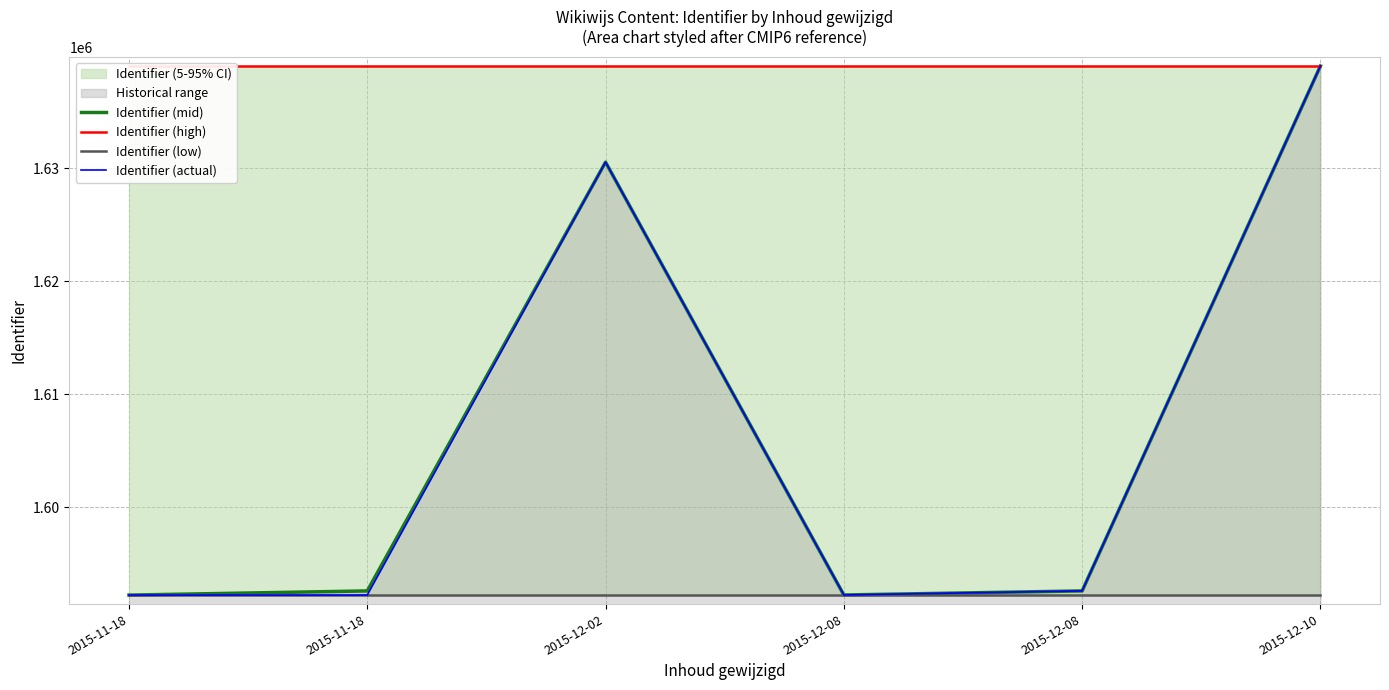

Where is the first local minimum for Identifier (actual)?

2015-12-08